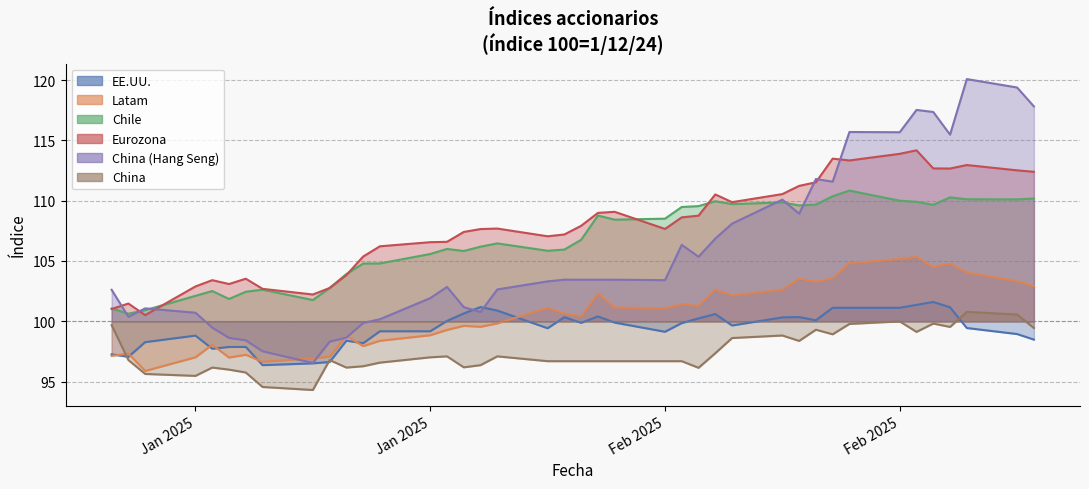

What are all the series names shown in the legend?

EE.UU., Latam, Chile, Eurozona, China (Hang Seng), China